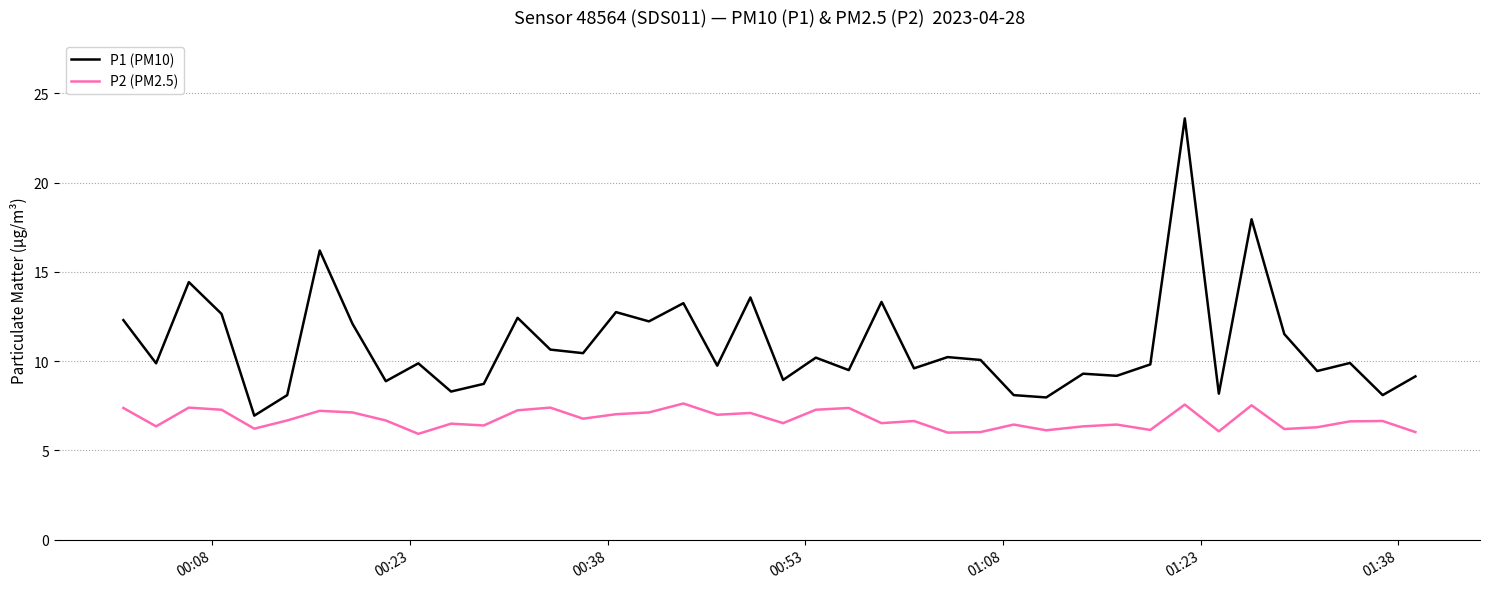

True or false: P1 (PM10) and P2 (PM2.5) cross at least once.

False